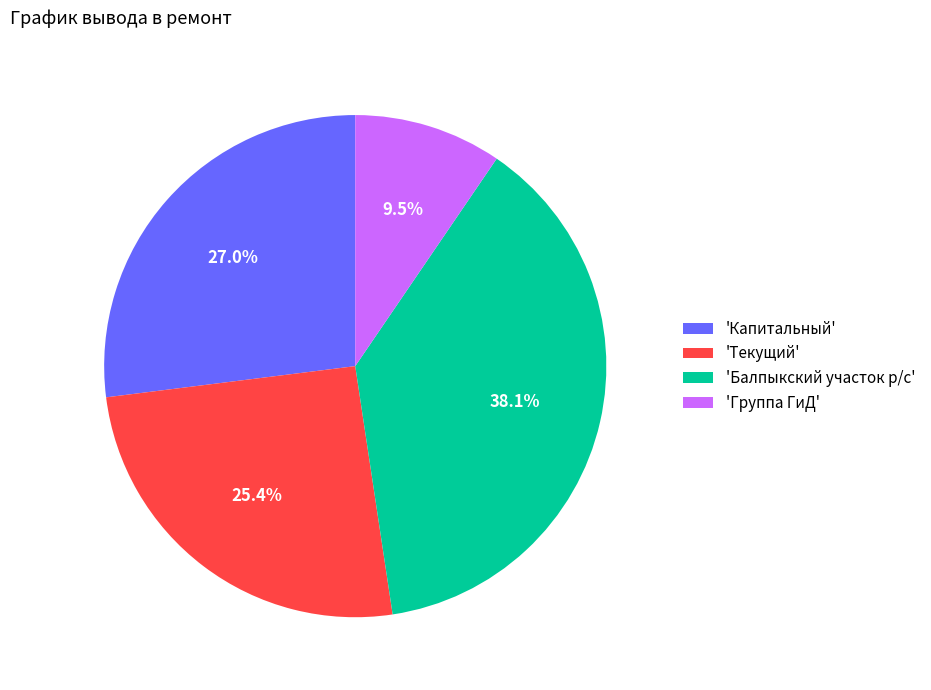

Is there a majority slice in this chart?

No